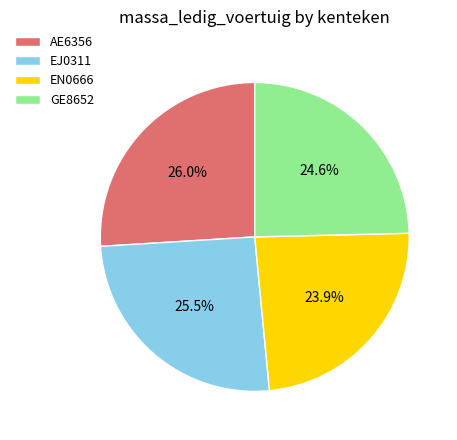

What is the ratio of the value at AE6356 to the value at EJ0311?

1.0